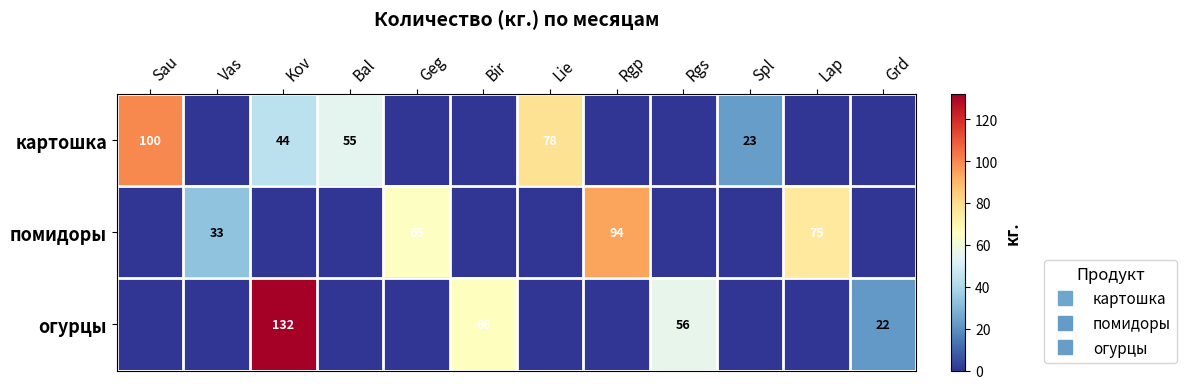

Which series has the widest spread of values?

огурцы